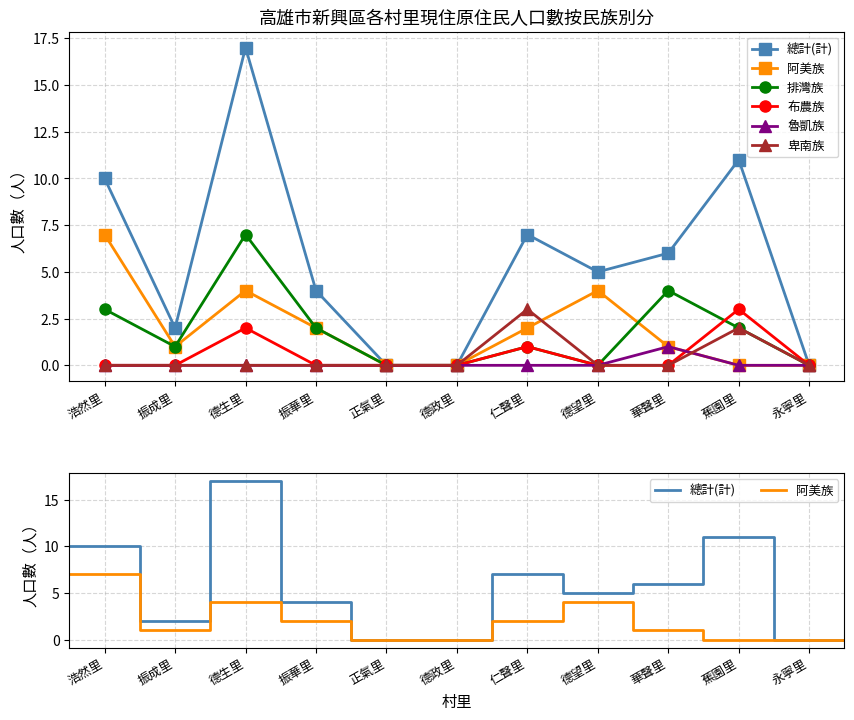

Does the chart have visible grid lines?

Yes